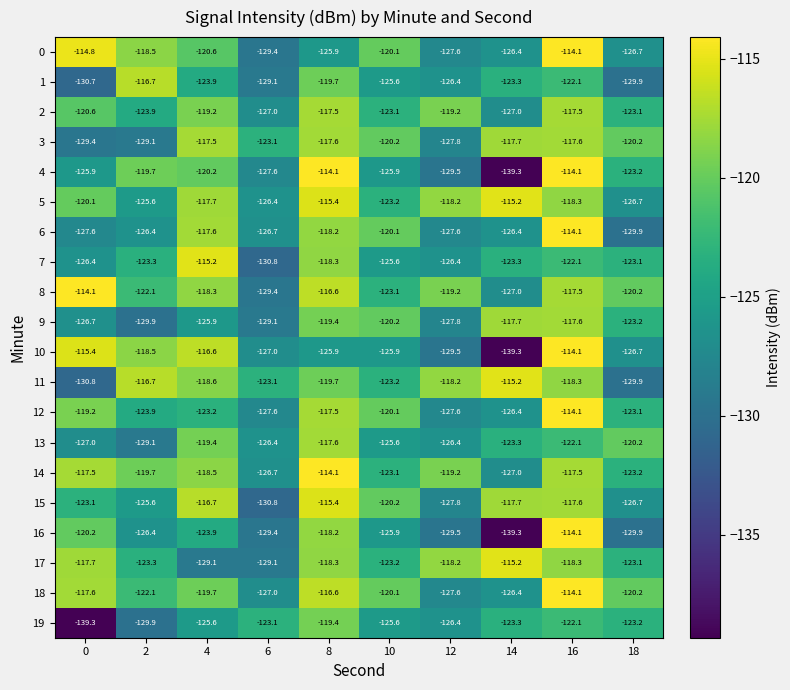

What is the approximate value of 8 at 12?

-119.2